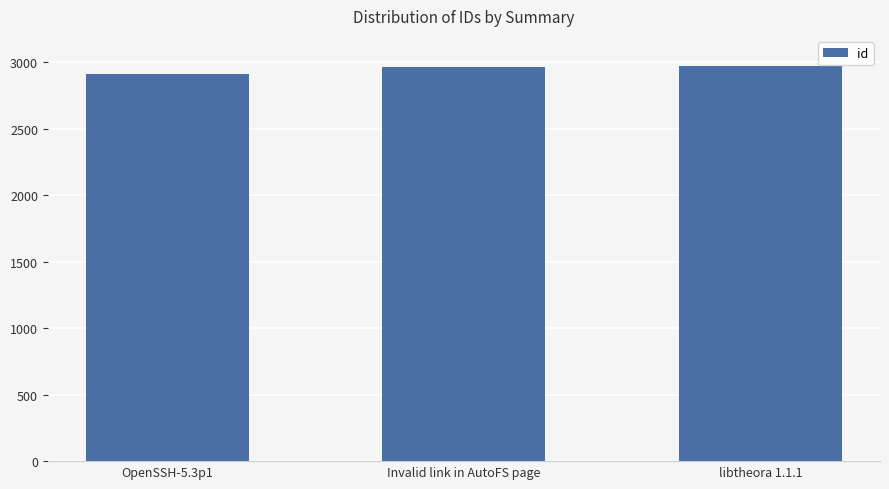

What is the greatest value displayed?

2976